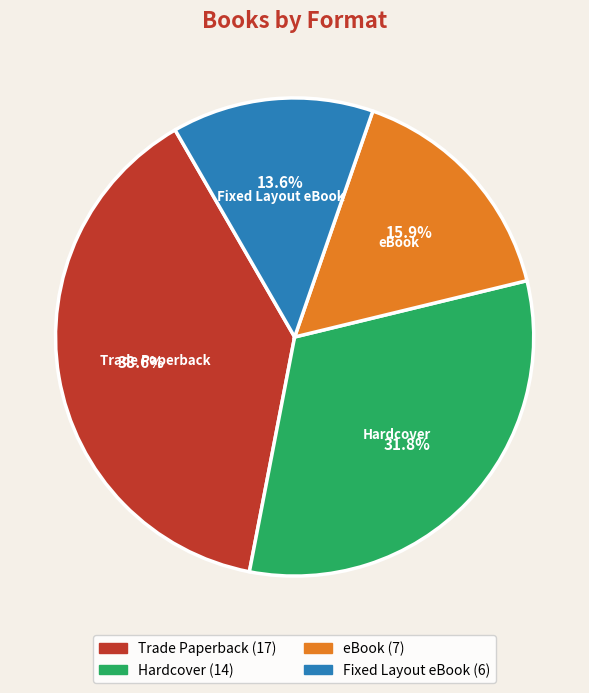

To the nearest percent, what is the difference between the eBook and Hardcover slice percentages?

16%